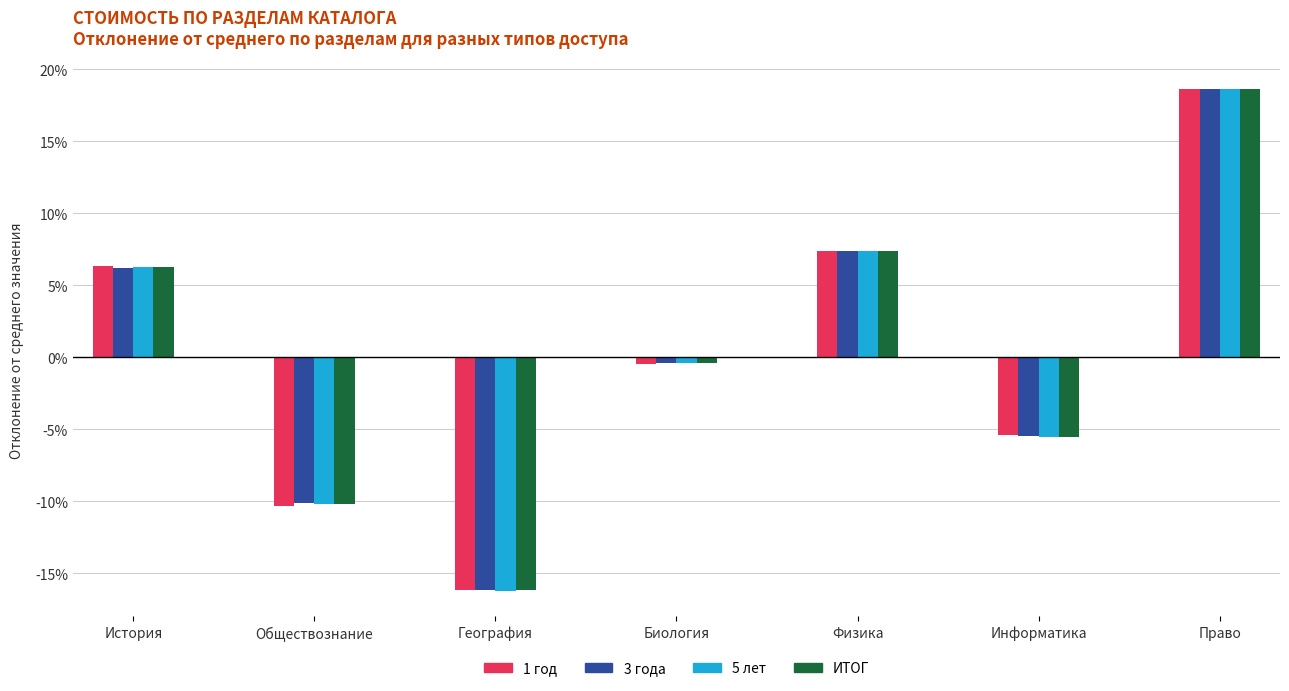

Are the bars grouped side by side (vs. stacked)?

Yes